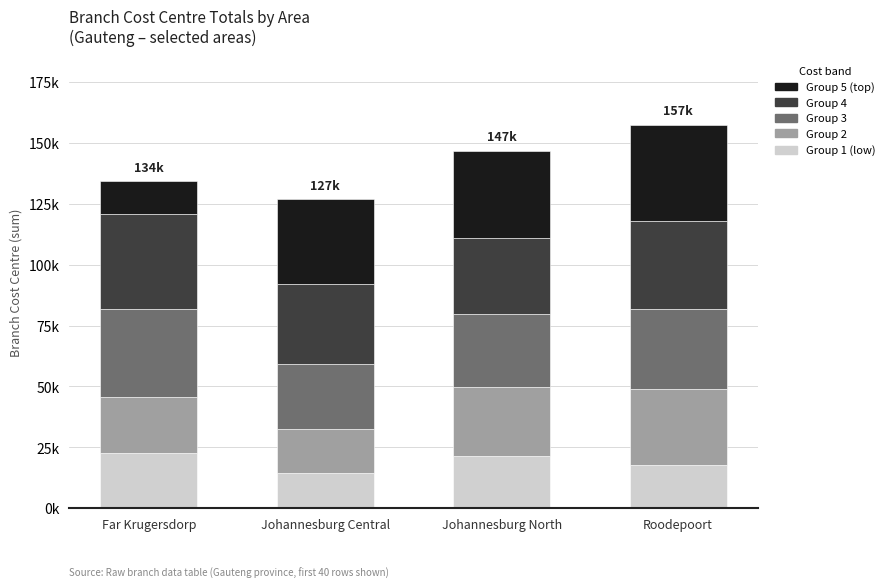

What is the value of the Group 5 (top) bar at the 2nd from the left?

34872